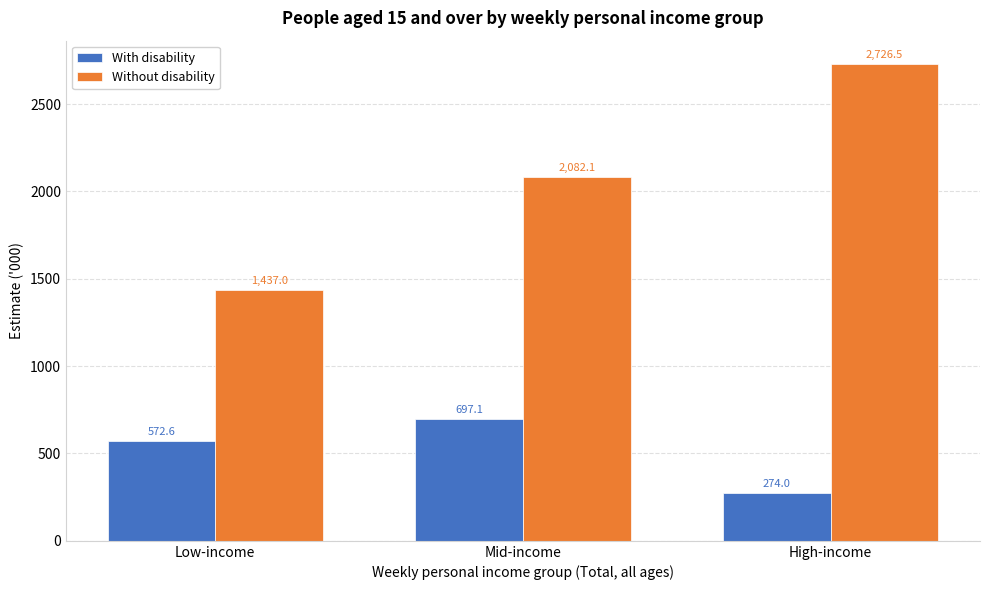

Reading left to right, what are all the values shown in this chart?

With disability: Low-income=572.6	Mid-income=697.1	High-income=274.0
Without disability: Low-income=1437.0	Mid-income=2082.1	High-income=2726.5